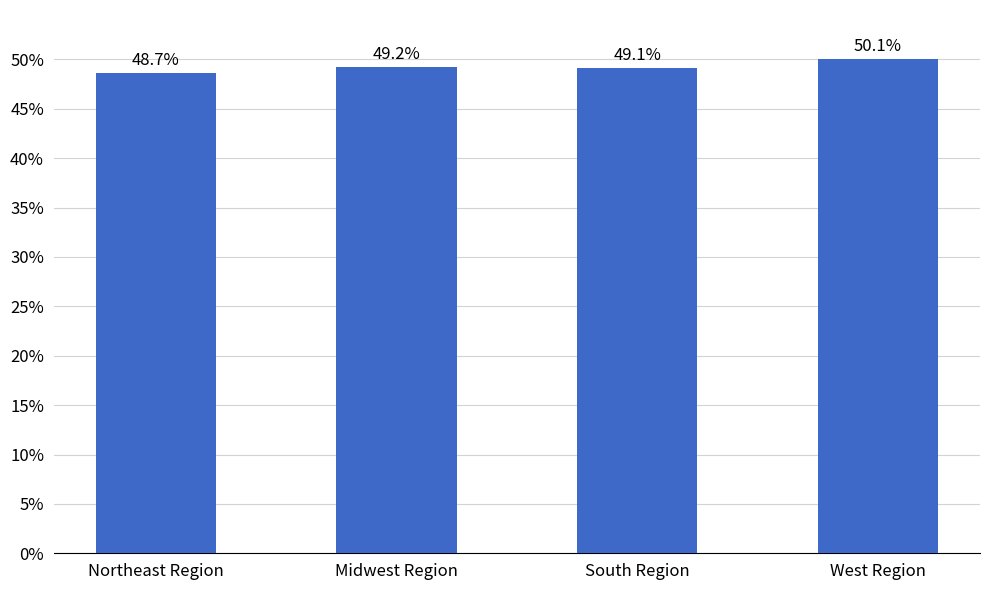

At which label does the data first exceed 49?

Midwest Region